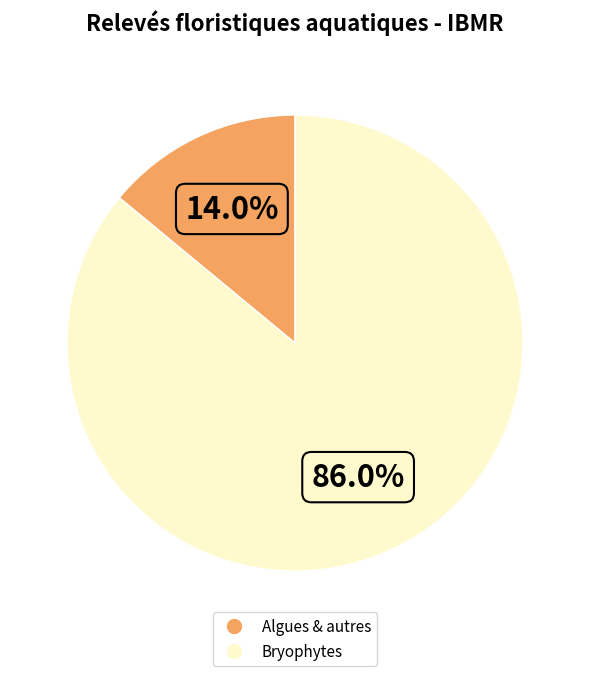

Does any single category account for the majority?

Yes